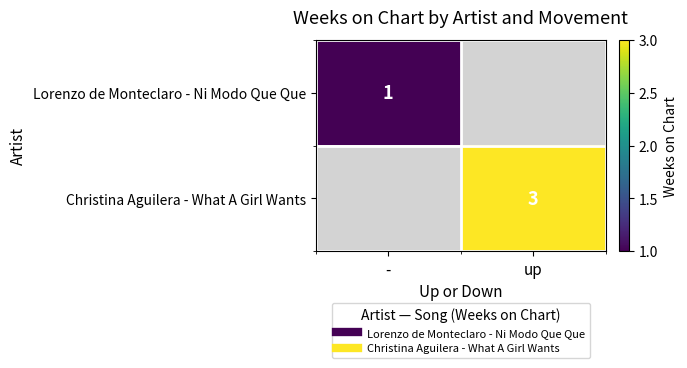

True or false: Lorenzo de Monteclaro - Ni Modo Que Que has a value of 2 at -.

False